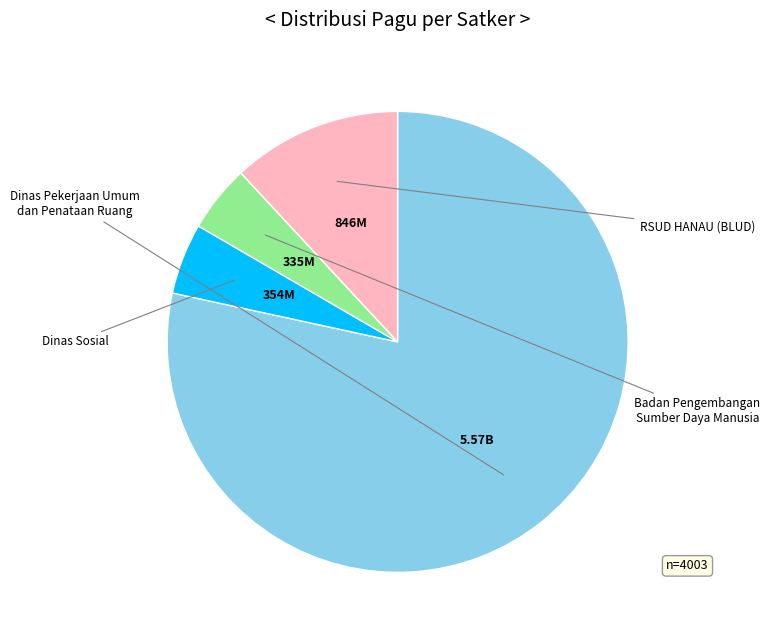

Is there a majority slice in this chart?

Yes